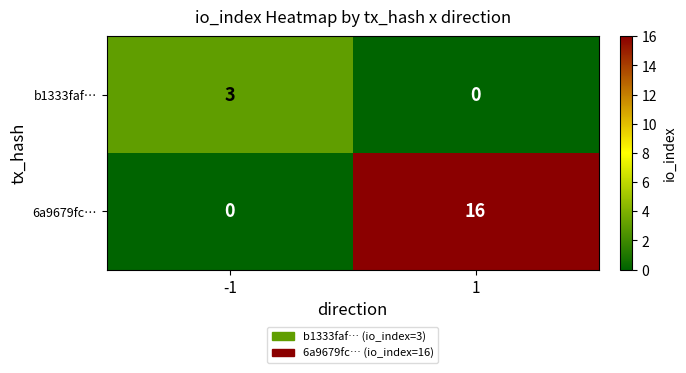

How many values in b1333faf… are above zero?

1